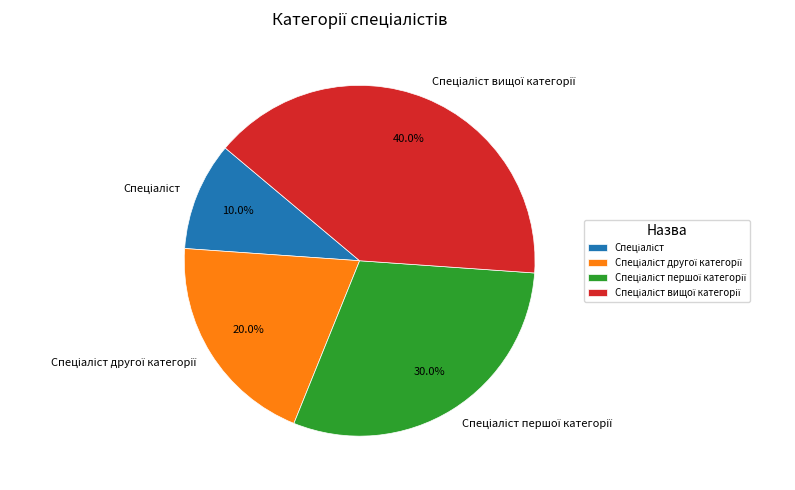

Does any single category account for the majority?

No